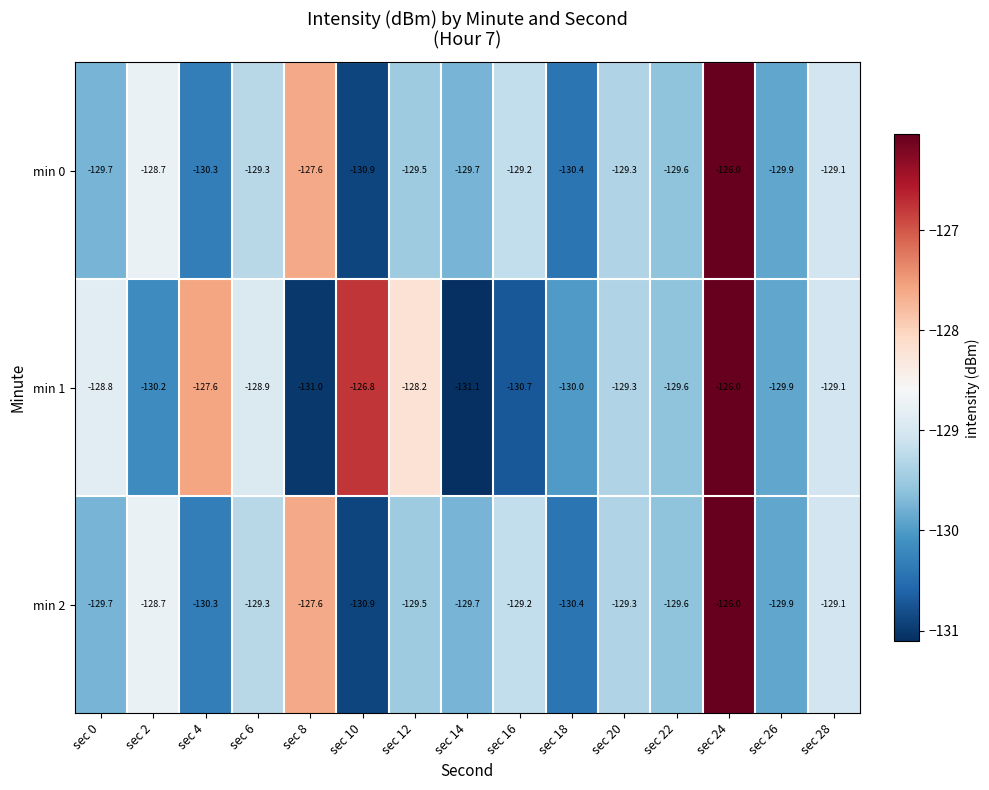

Is the value of min 1 at sec 14 greater than the value of min 2 at sec 4?

No